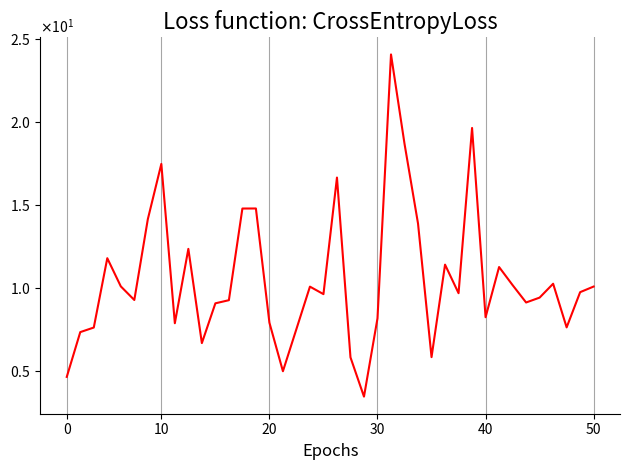

At which label is the value closest to 13?

9